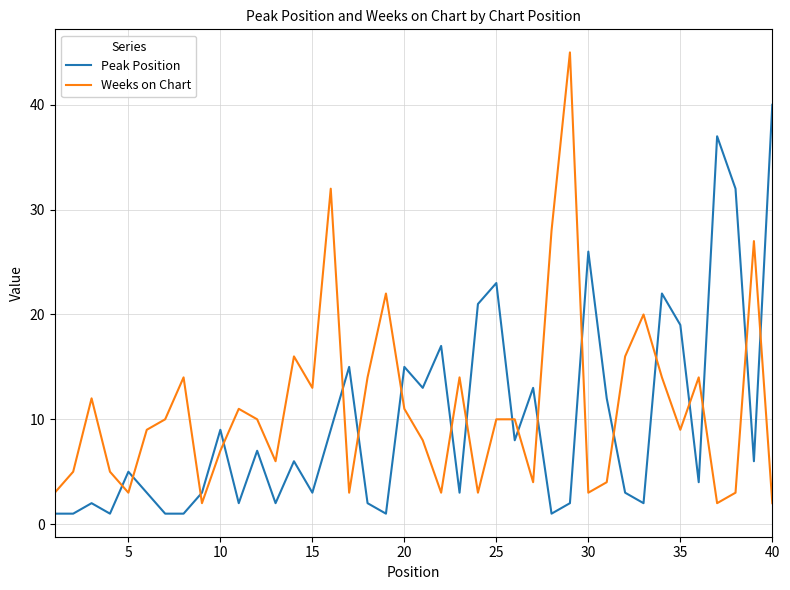

List the series in order of their peak value, highest first.

Weeks on Chart, Peak Position